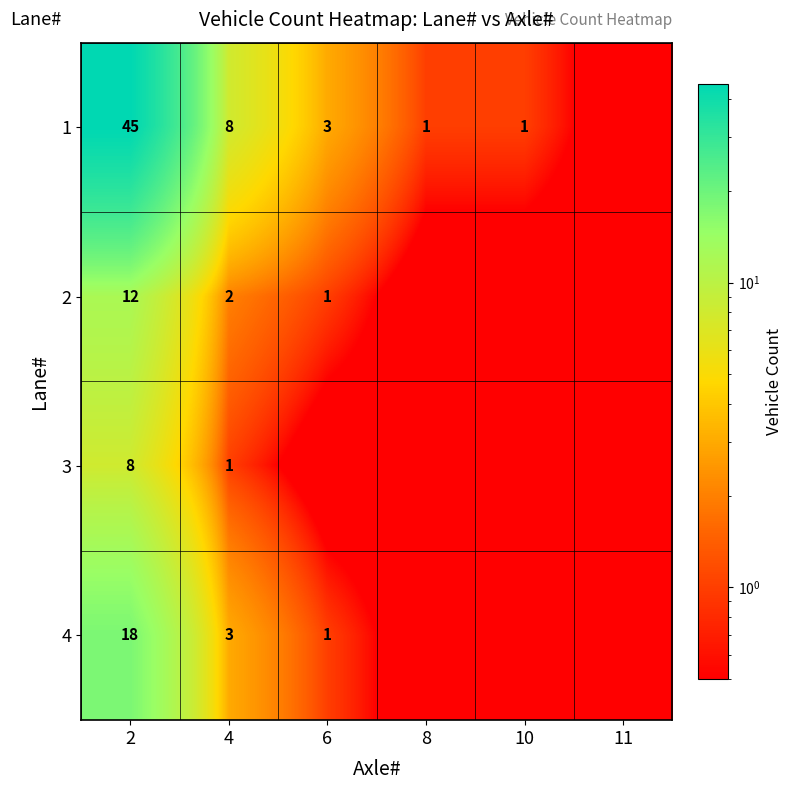

How many data points in 1 are above 3?

2